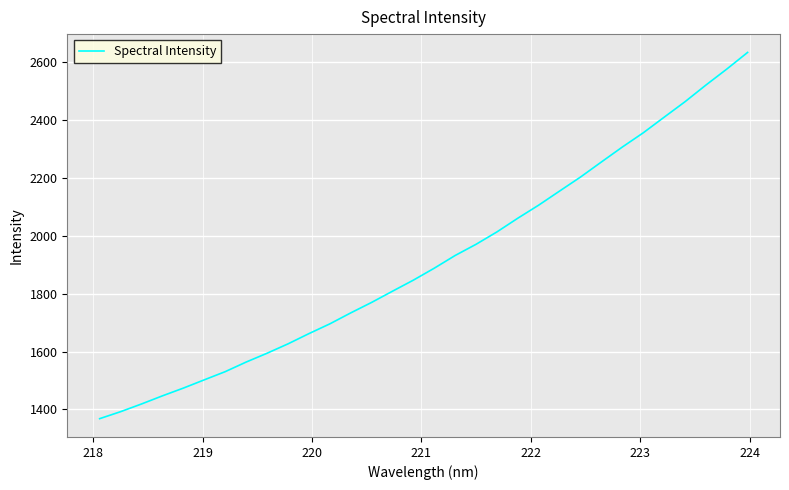

What is the maximum value shown in the chart?

2632.9